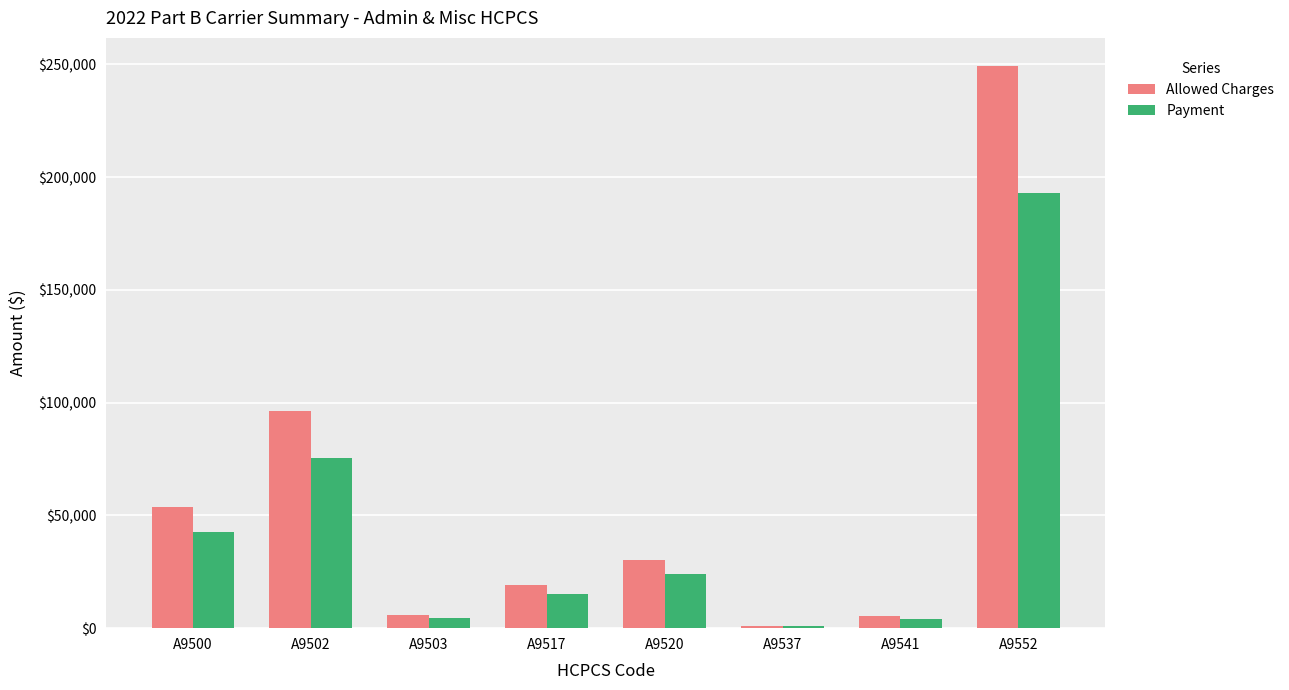

At which label is Allowed Charges closest to 125139?

A9502